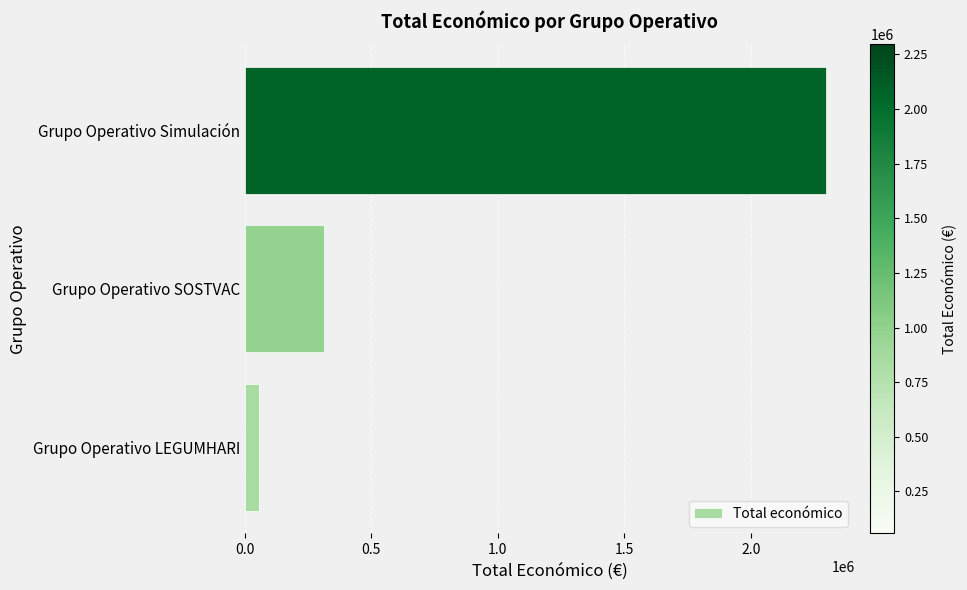

List the labels in order of value, largest first.

Grupo Operativo Simulación, Grupo Operativo SOSTVAC, Grupo Operativo LEGUMHARI